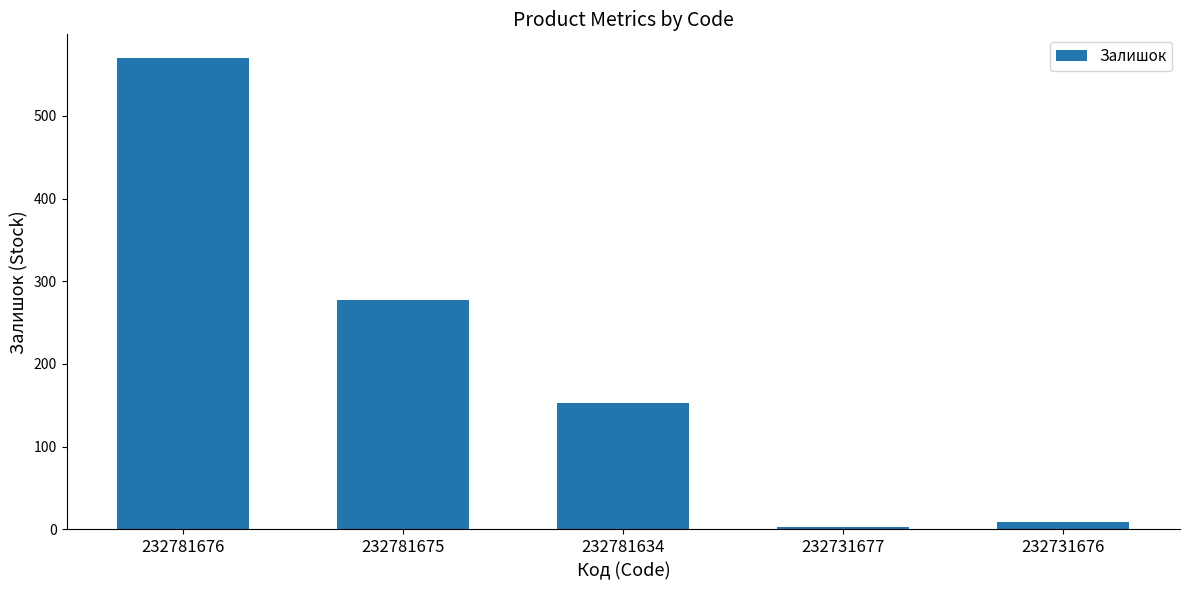

Which has a higher value, 232731677 or 232781675?

232781675